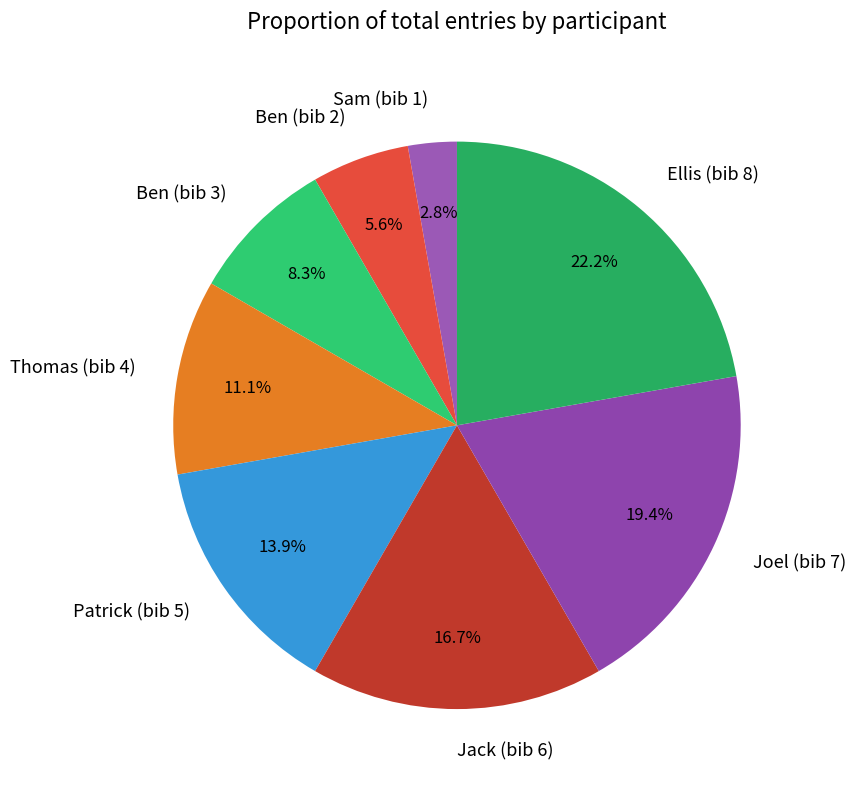

Rank the categories by value from lowest to highest.

Sam (bib 1), Ben (bib 2), Ben (bib 3), Thomas (bib 4), Patrick (bib 5), Jack (bib 6), Joel (bib 7), Ellis (bib 8)